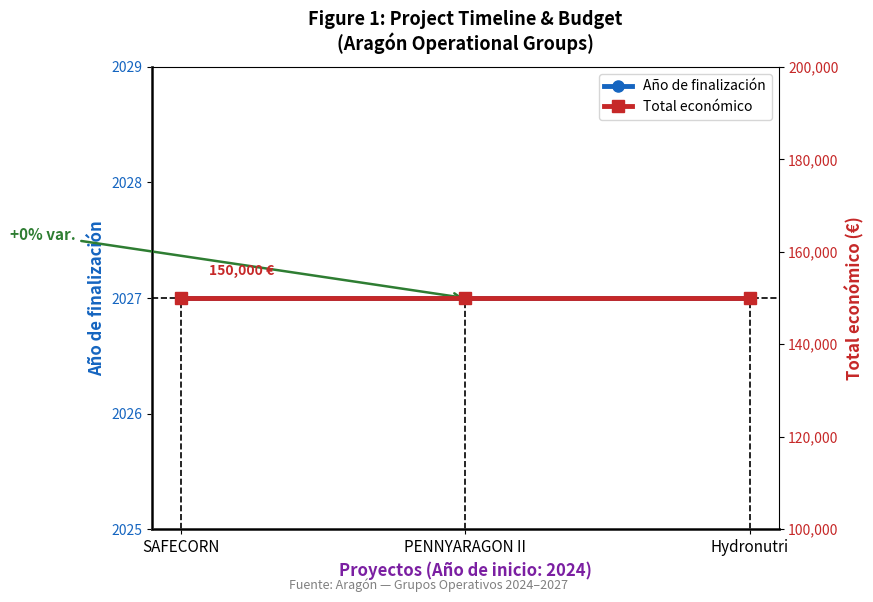

What is the sum of the Año de finalización values at SAFECORN and Hydronutri?

4054